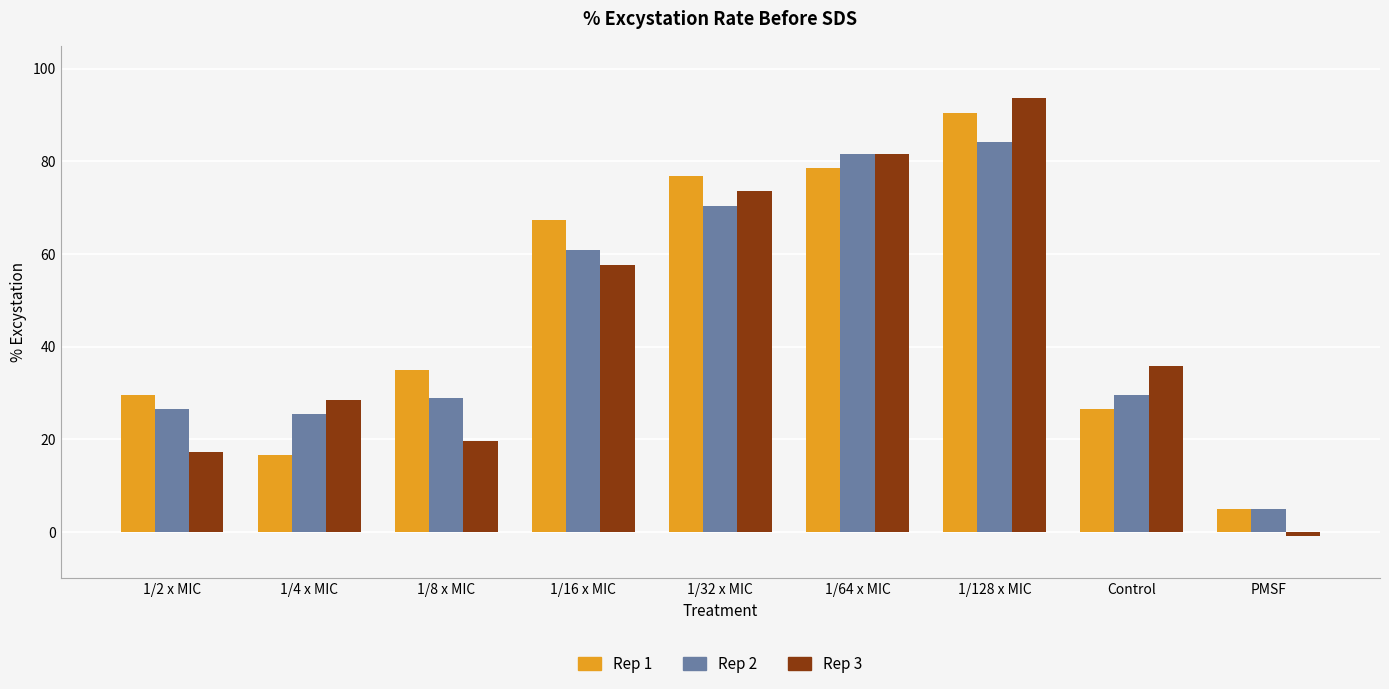

Which category has the highest value across all series?

1/128 x MIC